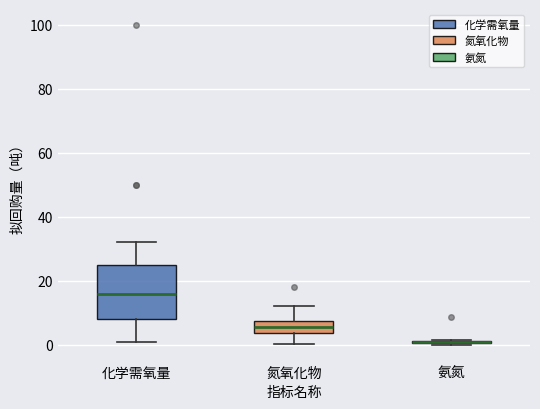

Where does the median line of the box for 化学需氧量 sit on the y-axis? The values are not printed on the chart, so give them approximately, as read against the axis.

16